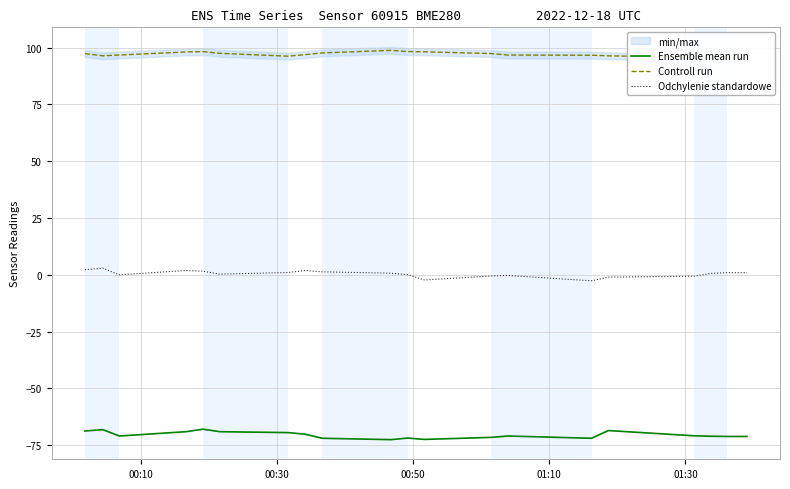

True or false: Ensemble mean run and Odchylenie standardowe intersect in this chart.

False